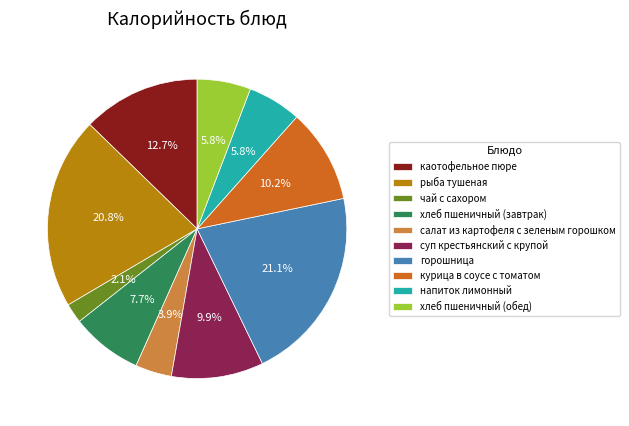

Combined, do суп крестьянский с крупой and напиток лимонный account for over 50%?

No